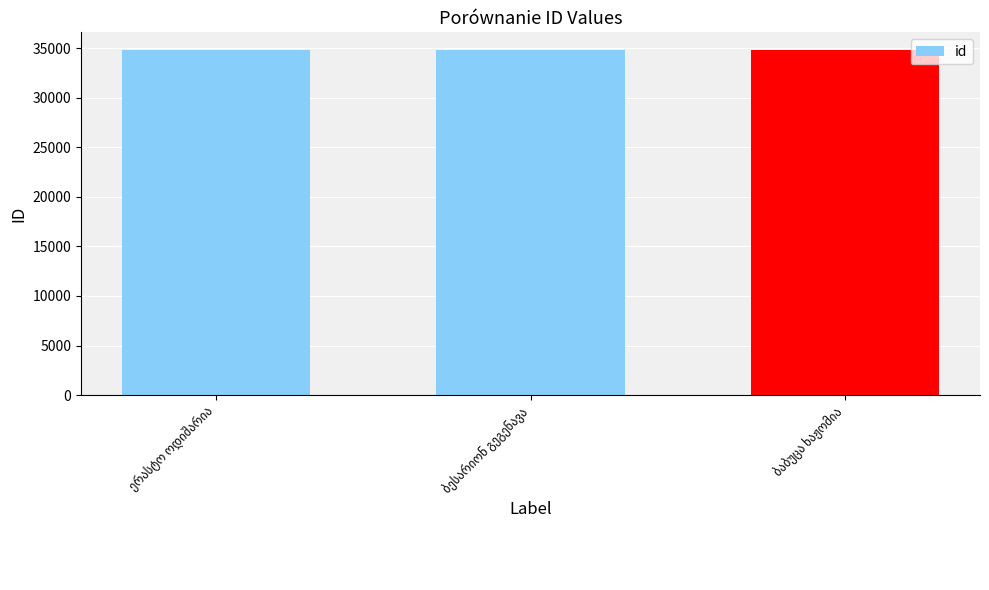

What is the maximum value shown in the chart?

34840